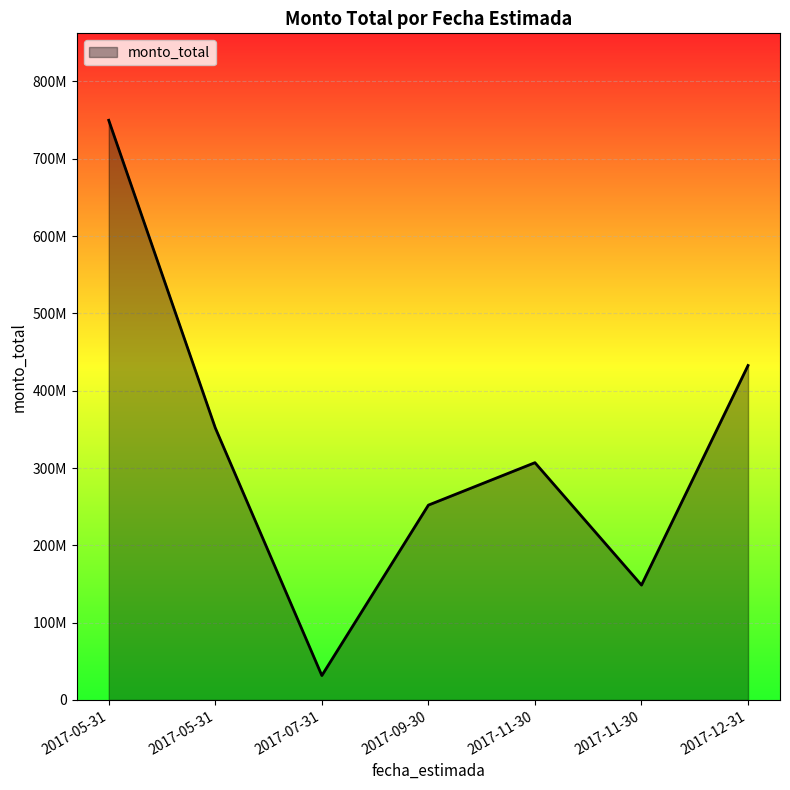

Is this an area chart (filled region under the line)?

Yes